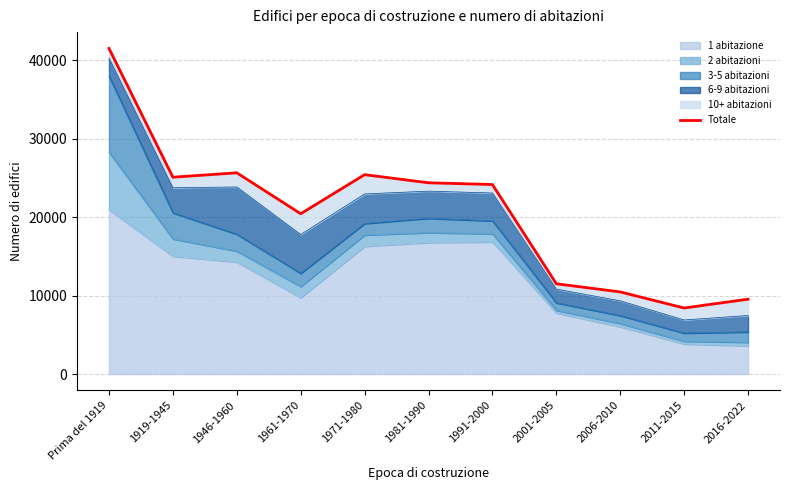

How many lines are shown in the chart?

1